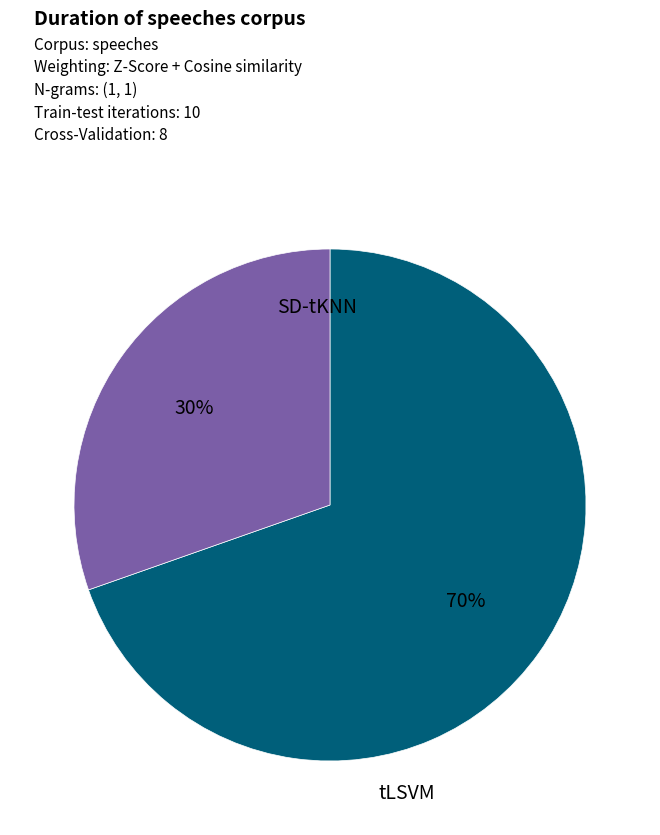

How many slices are in this pie chart?

2